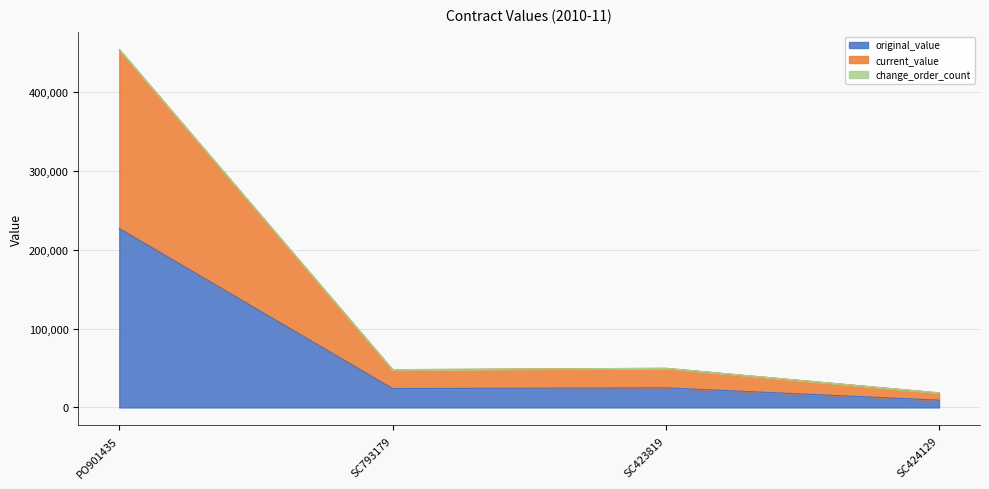

How many lines are shown in the chart?

3